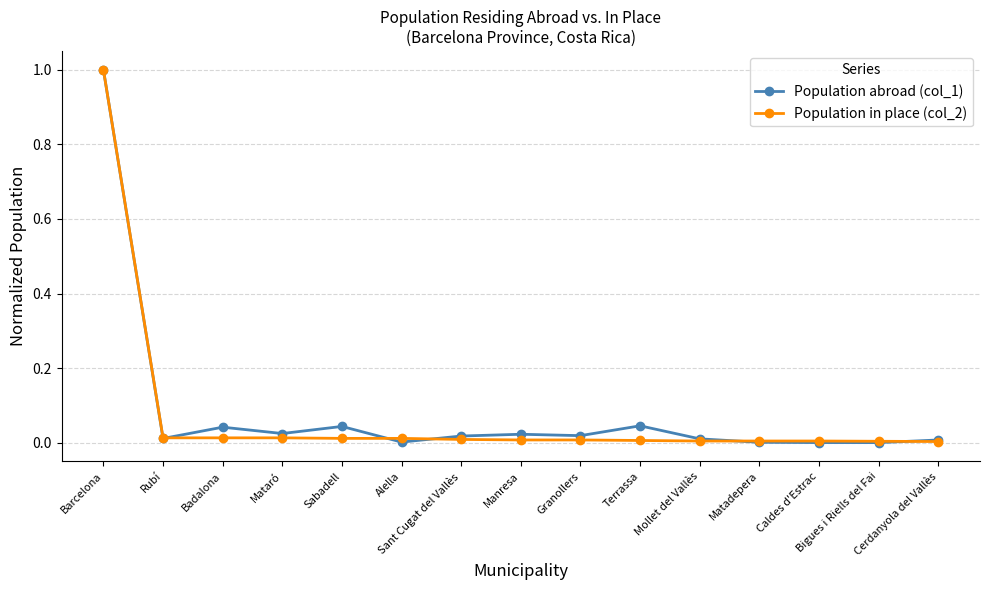

Which series has the largest range (max minus min)?

Population abroad (col_1)